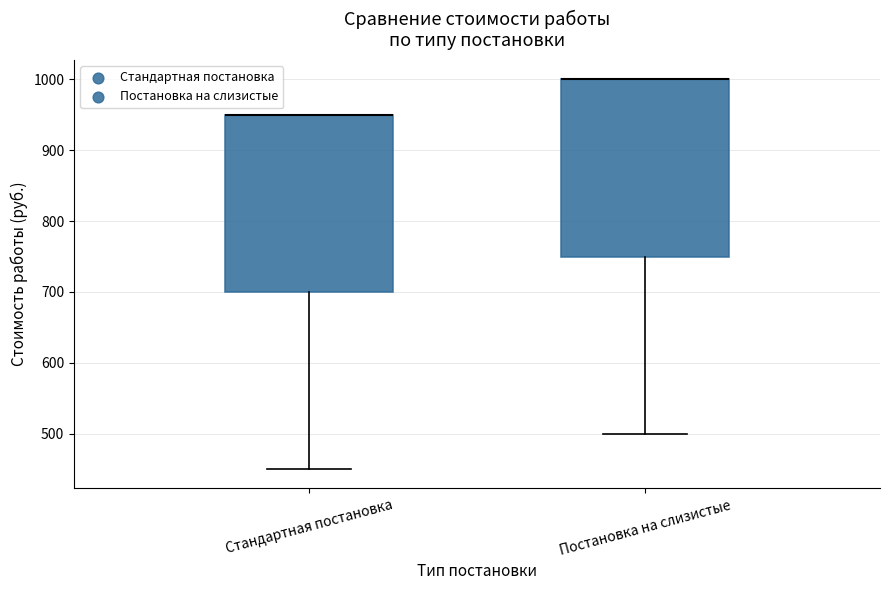

Where does the lower whisker of the box for Постановка на слизистые end on the y-axis? The values are not printed on the chart, so give them approximately, as read against the axis.

500